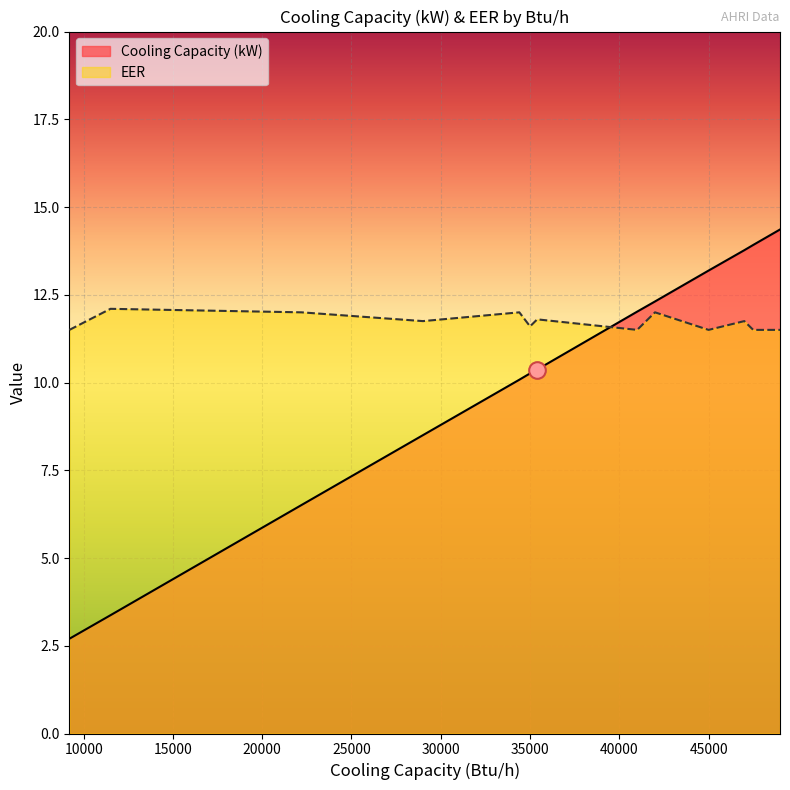

Reading left to right, what are all the values shown in this chart?

Cooling Capacity (kW): 9200=2.7	11500=3.4	22200=6.5	22200=6.5	29000=8.5	29000=8.5	29000=8.5	34400=10.1	34400=10.1	34400=10.1	35000=10.3	35000=10.3	35400=10.4	41000=12.0	41000=12.0	42000=12.3	42000=12.3	42000=12.3	45000=13.2	47000=13.8	47000=13.8	47500=13.9	47500=13.9	49000=14.4
EER: 9200=11.5	11500=12.1	22200=12.0	22200=12.0	29000=11.8	29000=11.8	29000=11.8	34400=12.0	34400=12.0	34400=12.0	35000=11.6	35000=11.6	35400=11.8	41000=11.5	41000=11.5	42000=12.0	42000=12.0	42000=12.0	45000=11.5	47000=11.8	47000=11.8	47500=11.5	47500=11.5	49000=11.5